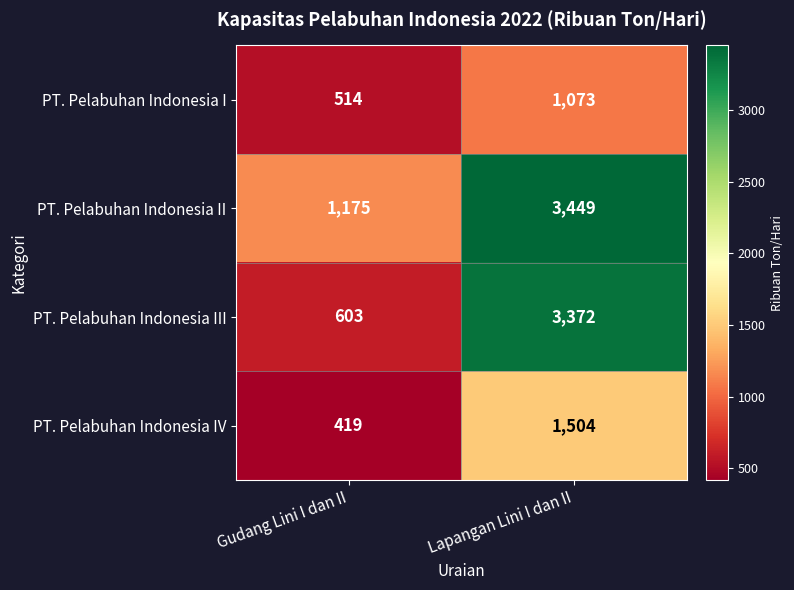

Reading right to left, what are all the values shown in this chart?

PT. Pelabuhan Indonesia I: Lapangan Lini I dan II=1073	Gudang Lini I dan II=514
PT. Pelabuhan Indonesia II: Lapangan Lini I dan II=3449	Gudang Lini I dan II=1175
PT. Pelabuhan Indonesia III: Lapangan Lini I dan II=3372	Gudang Lini I dan II=603
PT. Pelabuhan Indonesia IV: Lapangan Lini I dan II=1504	Gudang Lini I dan II=419